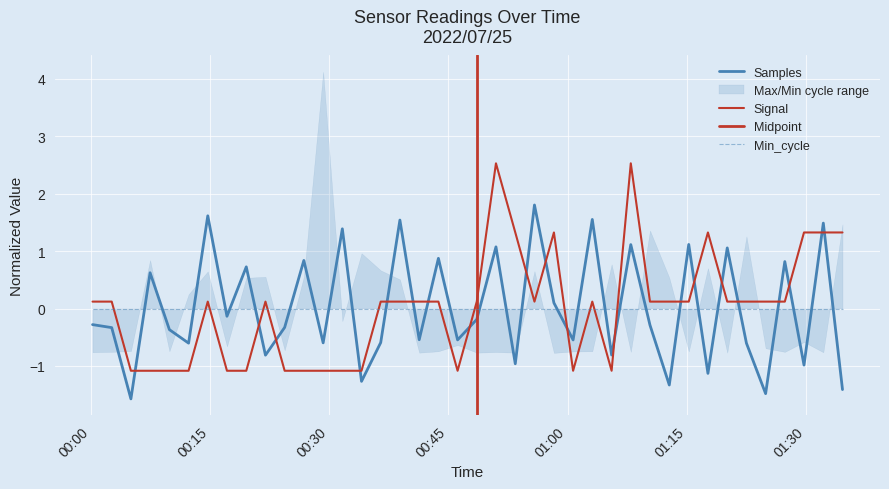

What is the spread (max minus min) of values at 2022/07/25 00:48:34?

0.3